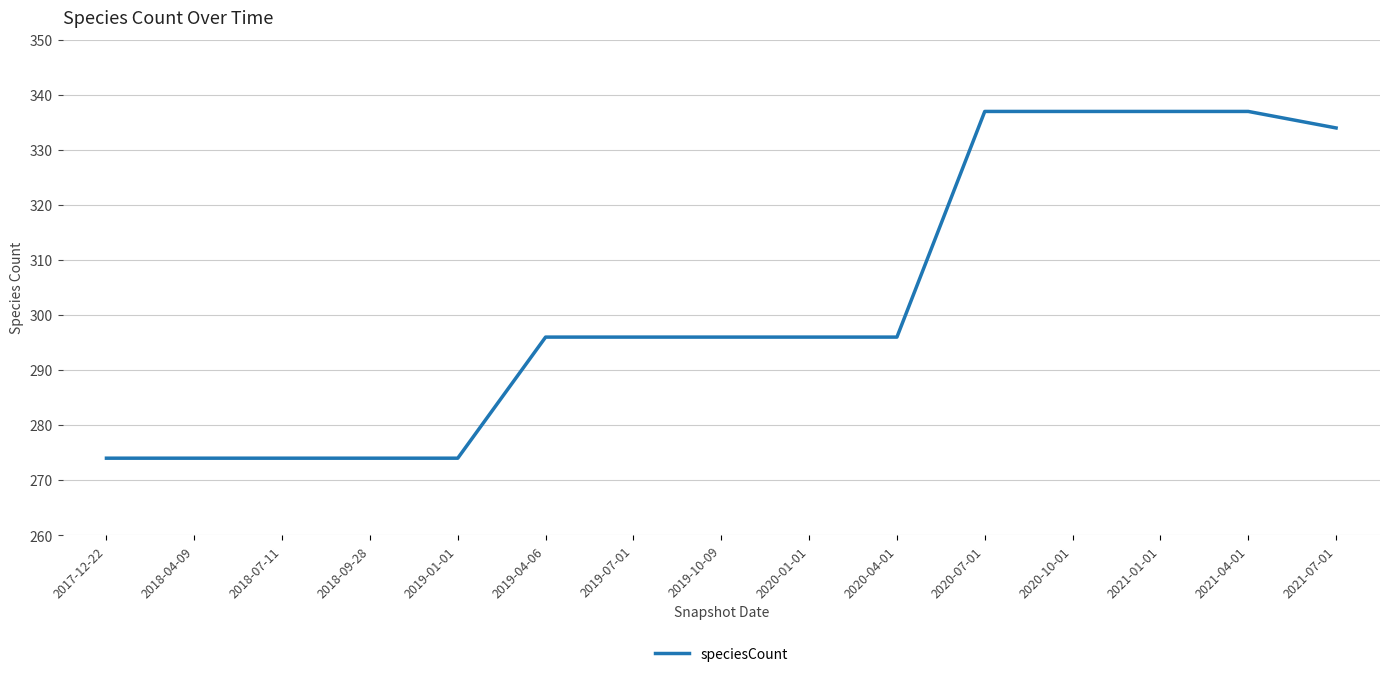

What is the difference between the values at 2019-10-09 and 2020-07-01?

41